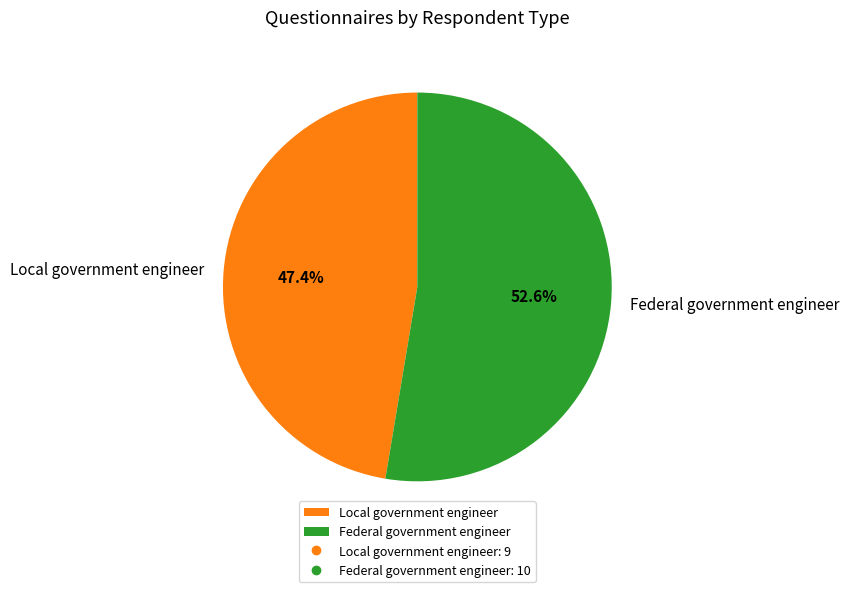

To the nearest percent, what portion does Local government engineer represent?

47%